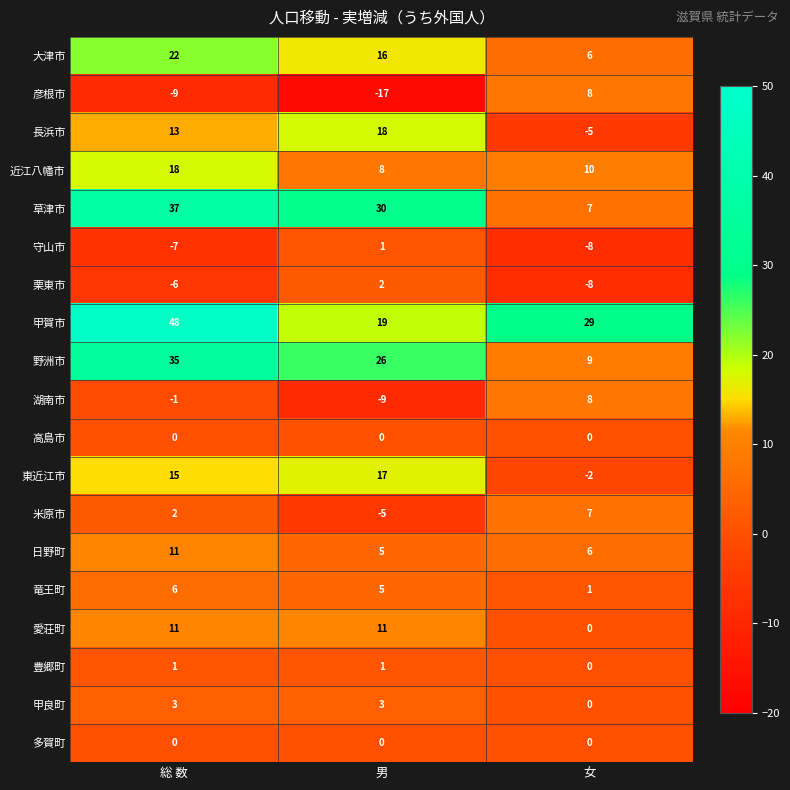

List the labels in order of 甲賀市 value, largest first.

総 数, 女, 男